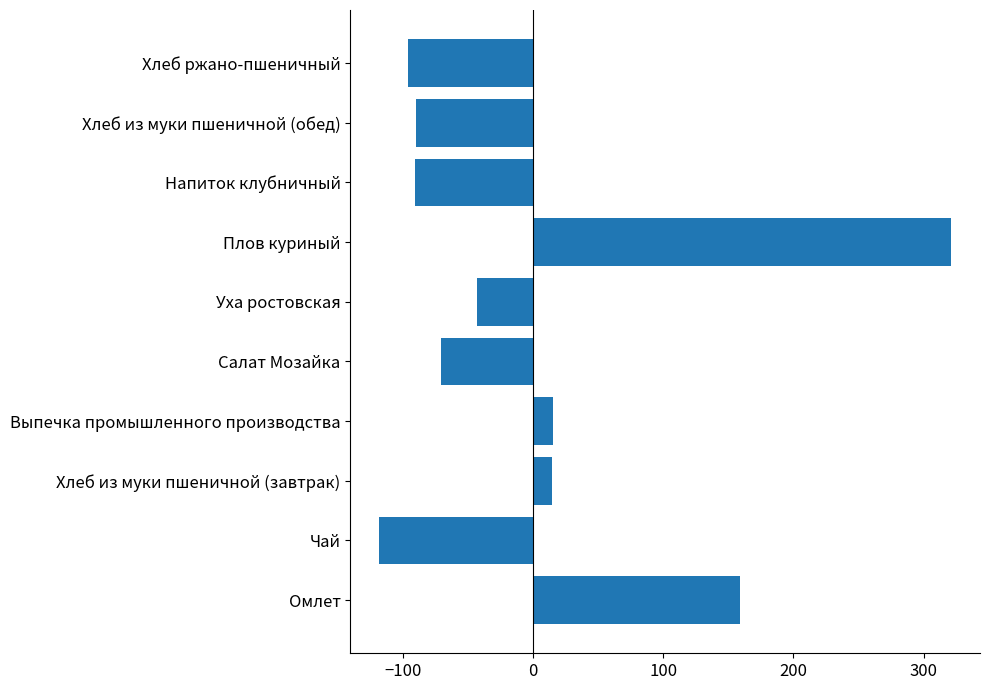

What is the maximum value shown in the chart?

321.4